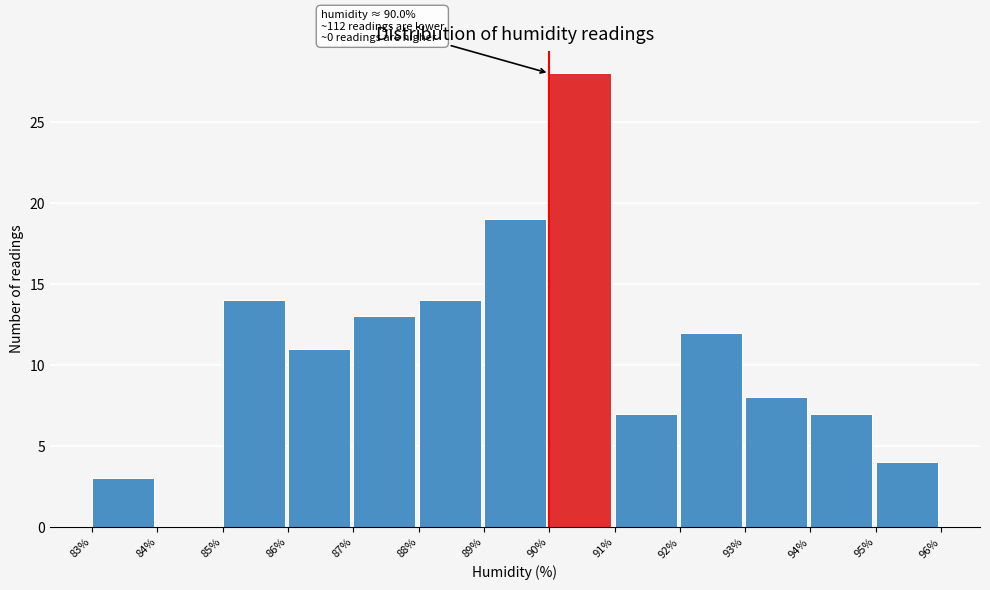

Over which range of the x-axis is the bar tallest?

90% to 91%